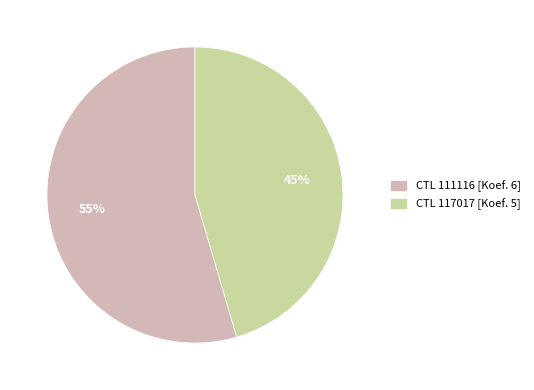

Between CTL 117017 [Koef. 5] and CTL 111116 [Koef. 6], which is larger?

CTL 111116 [Koef. 6]